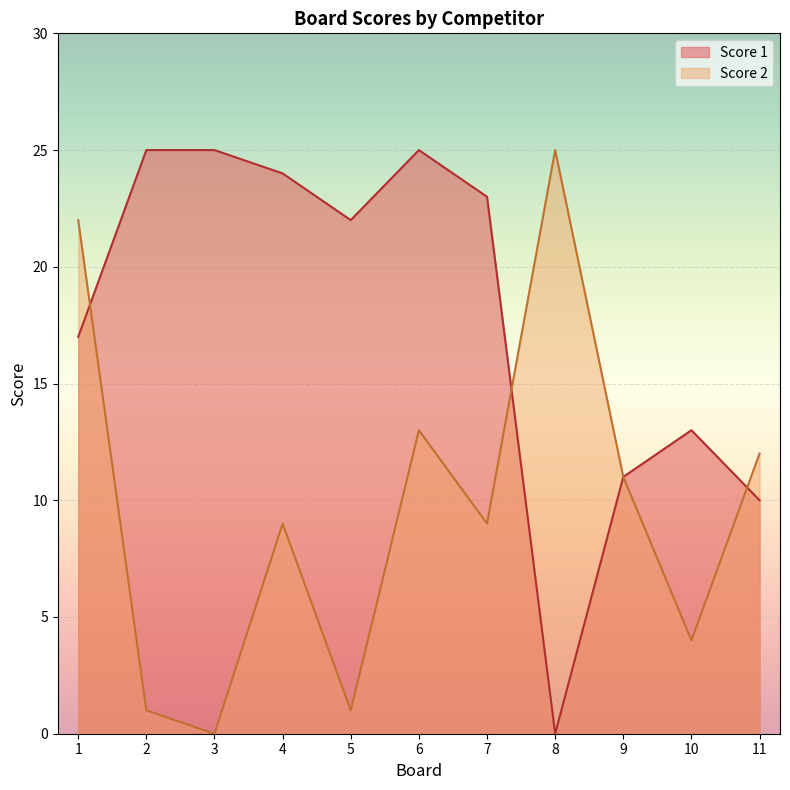

What are all the series names shown in the legend?

Score 1, Score 2